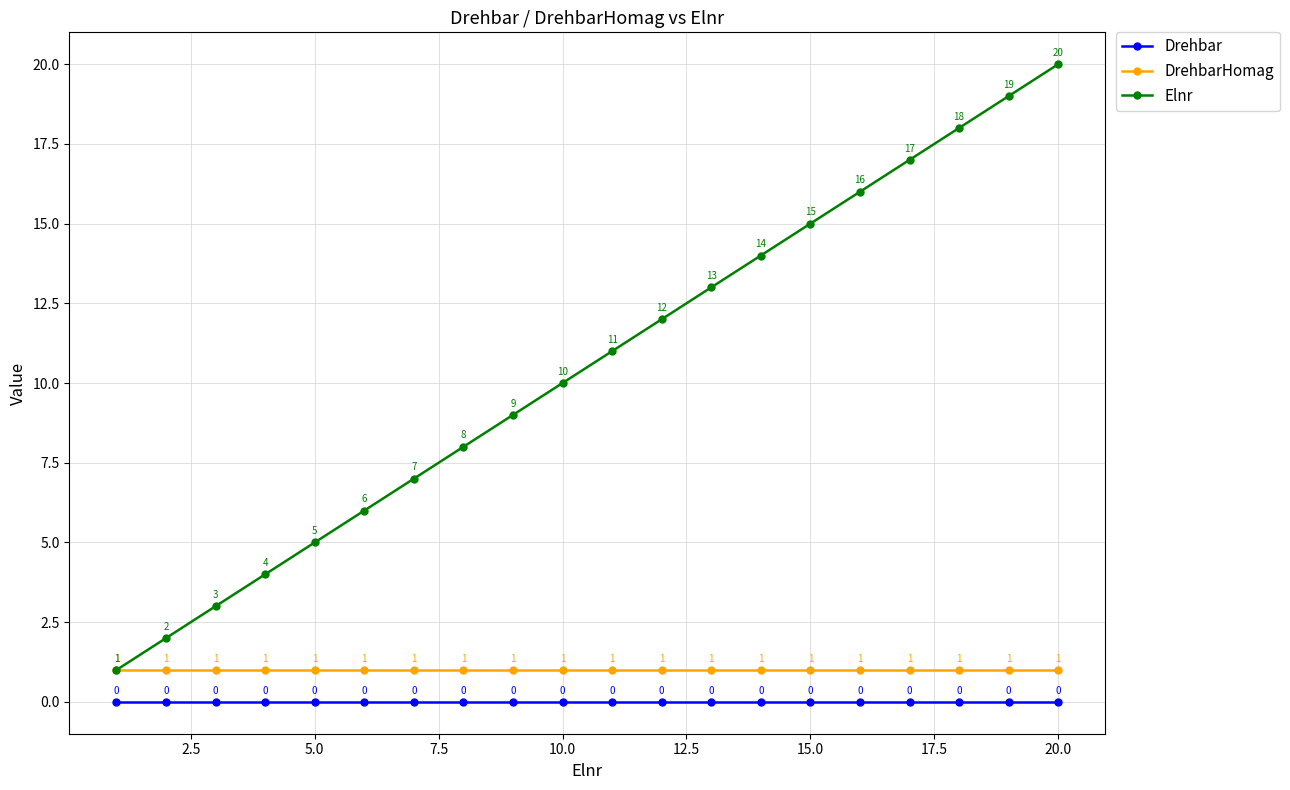

Which series has the largest total across all categories?

Elnr